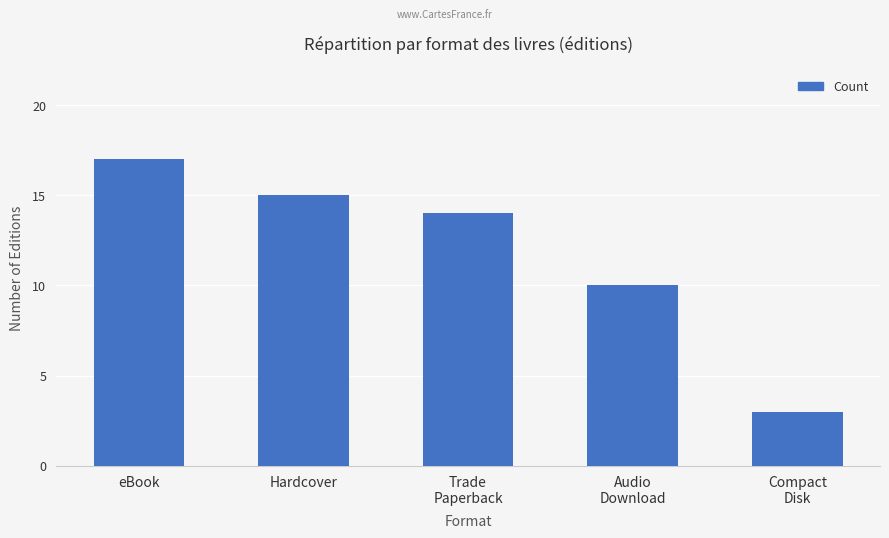

What is the sum of the values at Audio
Download and Compact
Disk?

13